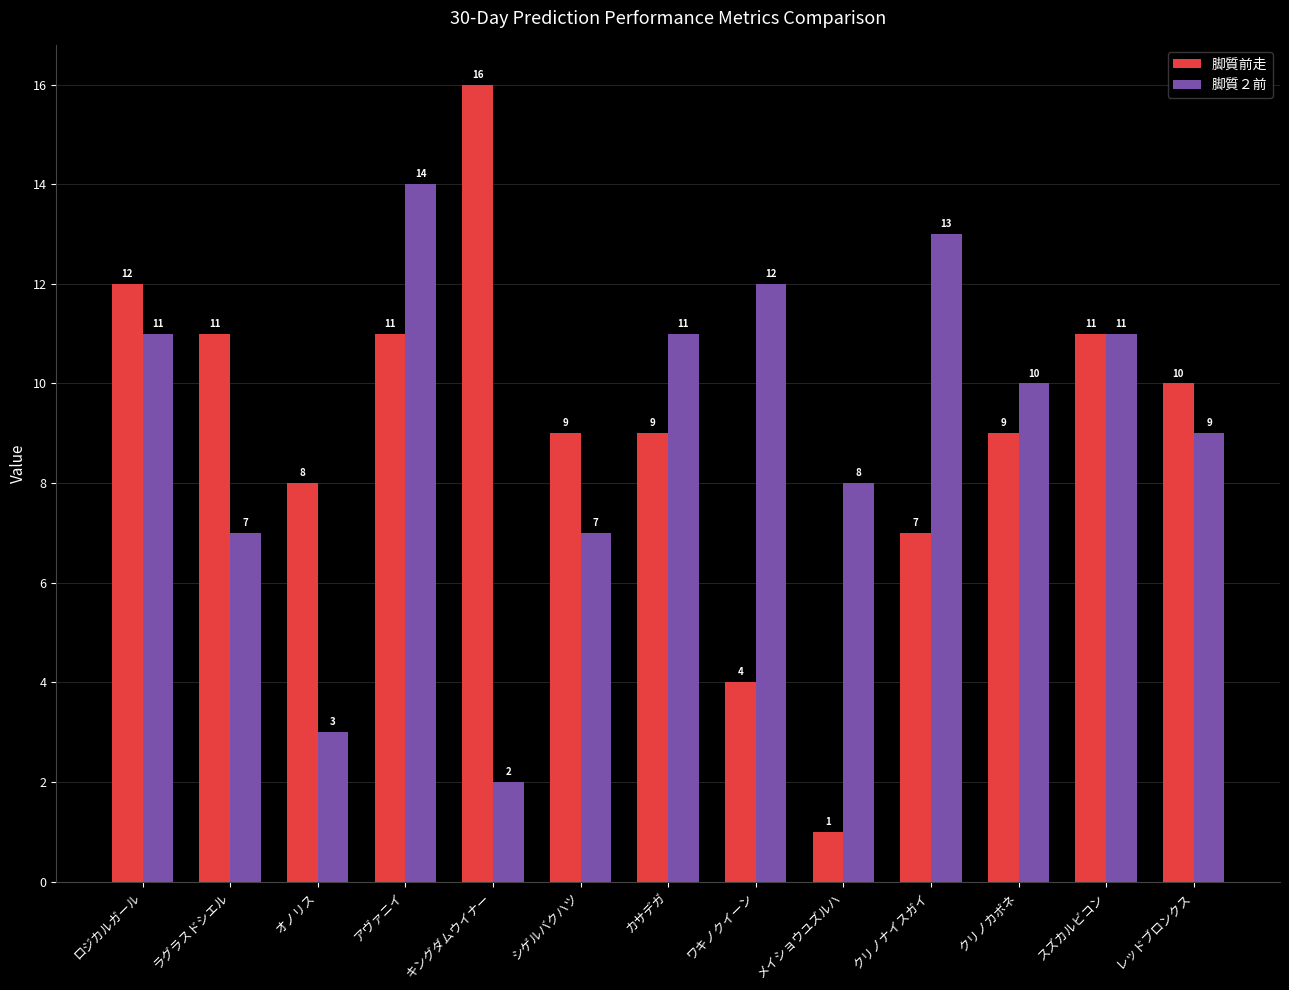

What is the value of the 脚質２前 bar at the 7th from the left?

11